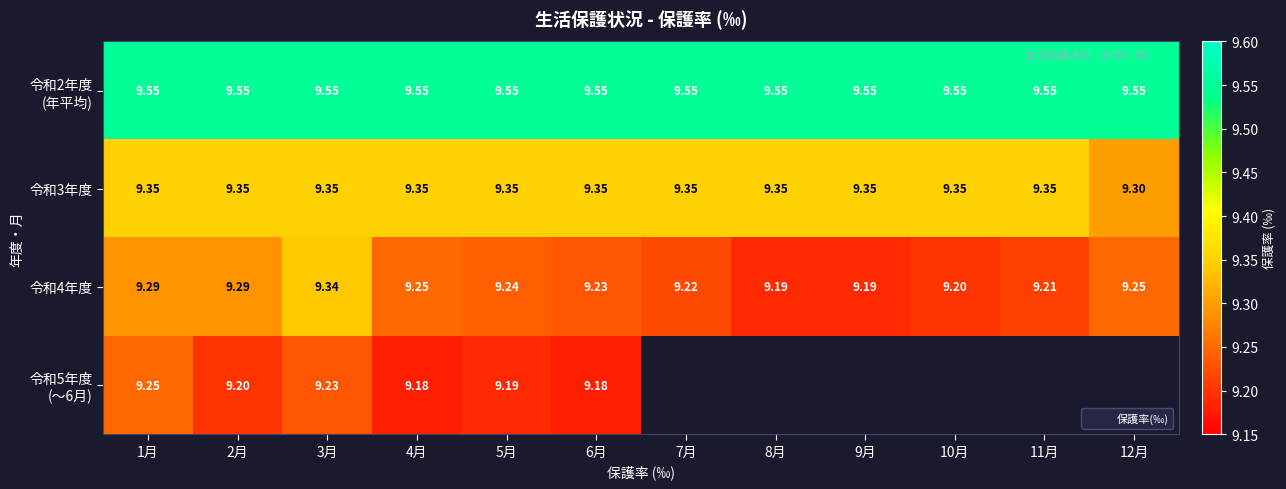

Which series has the largest range (max minus min)?

令和4年度